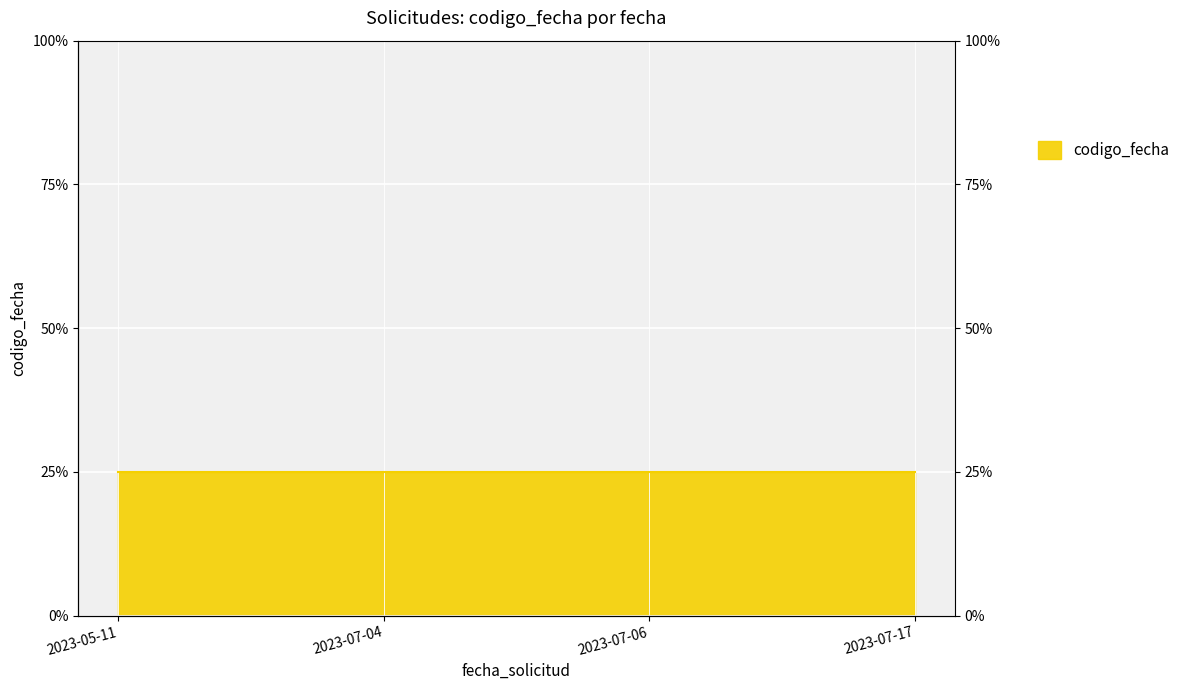

Is it true that the value at 2023-07-06 is 33.0?

False